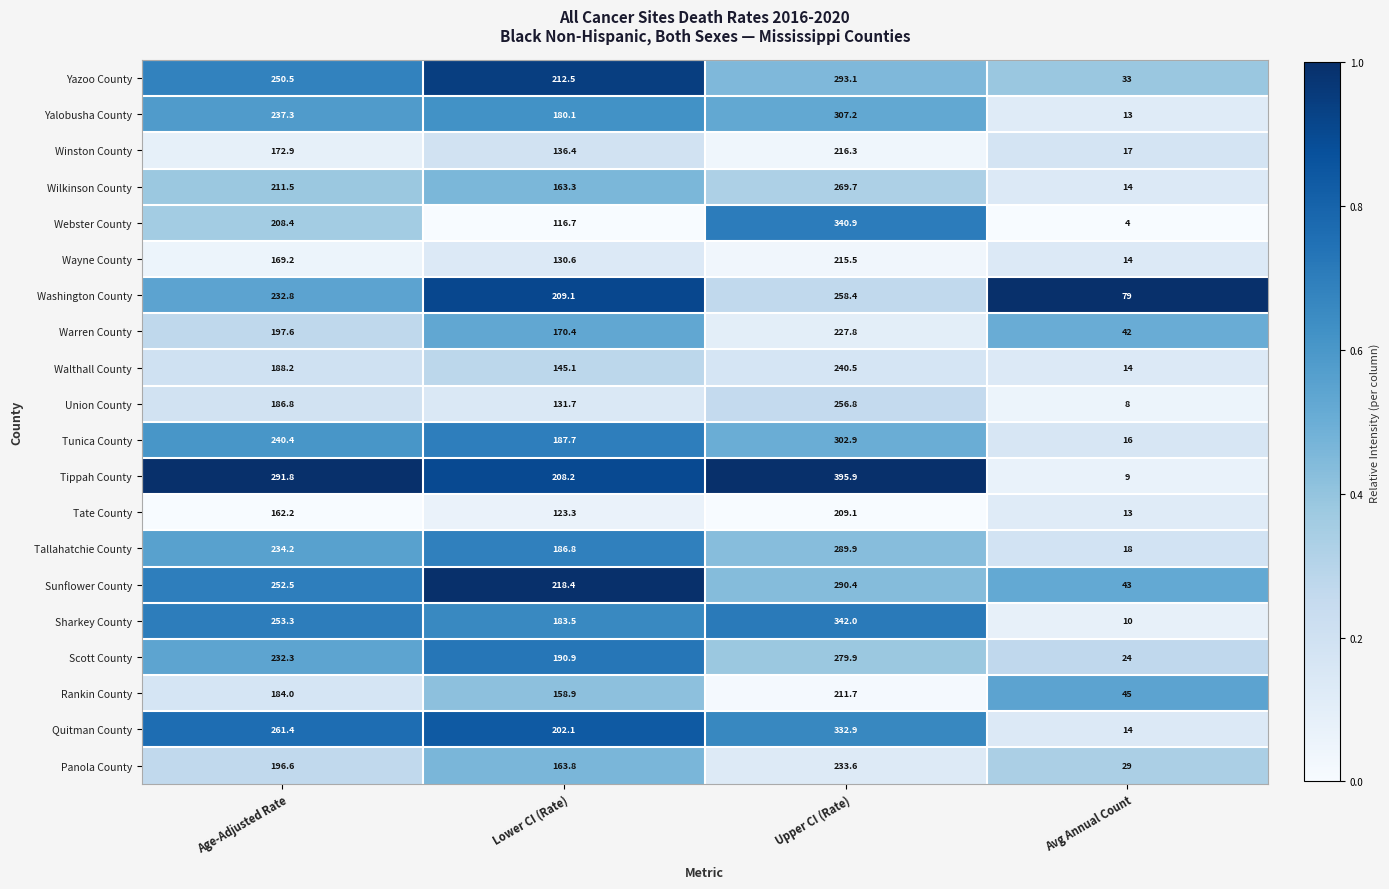

What value does the Webster County series have at Lower CI (Rate)?

116.7